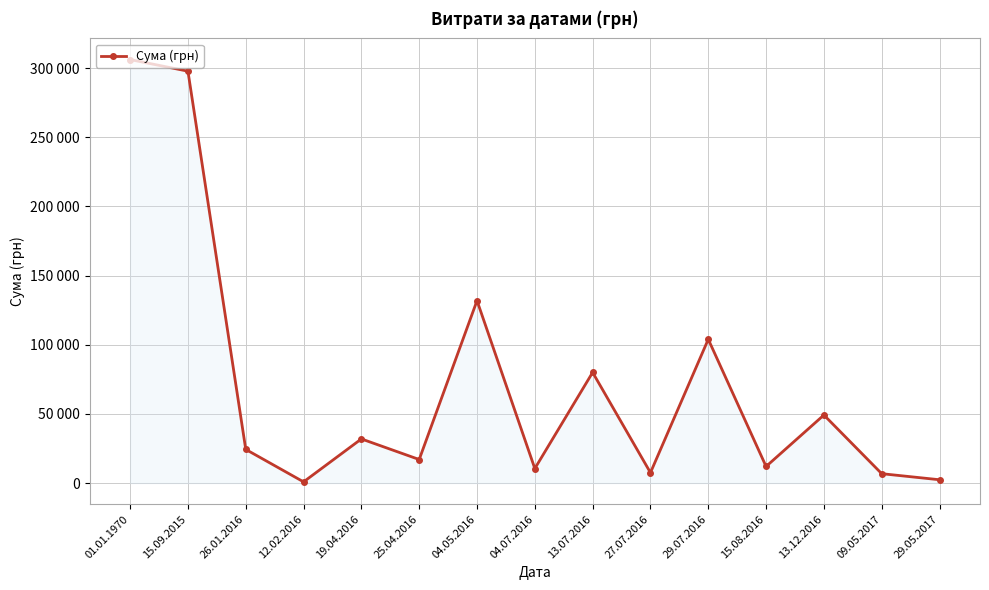

Does the chart have visible grid lines?

Yes